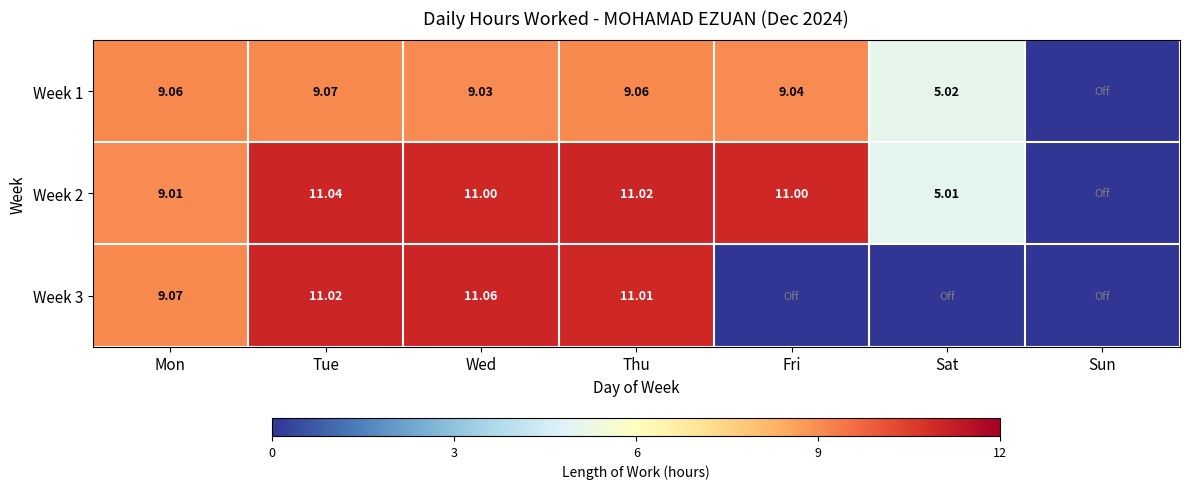

Rank the series at Sun from lowest to highest value.

Week 1, Week 2, Week 3